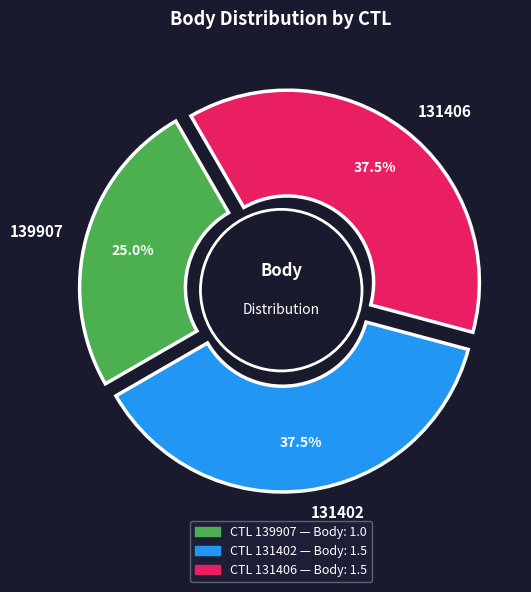

The 139907 slice represents 25% of the pie. True or false?

True